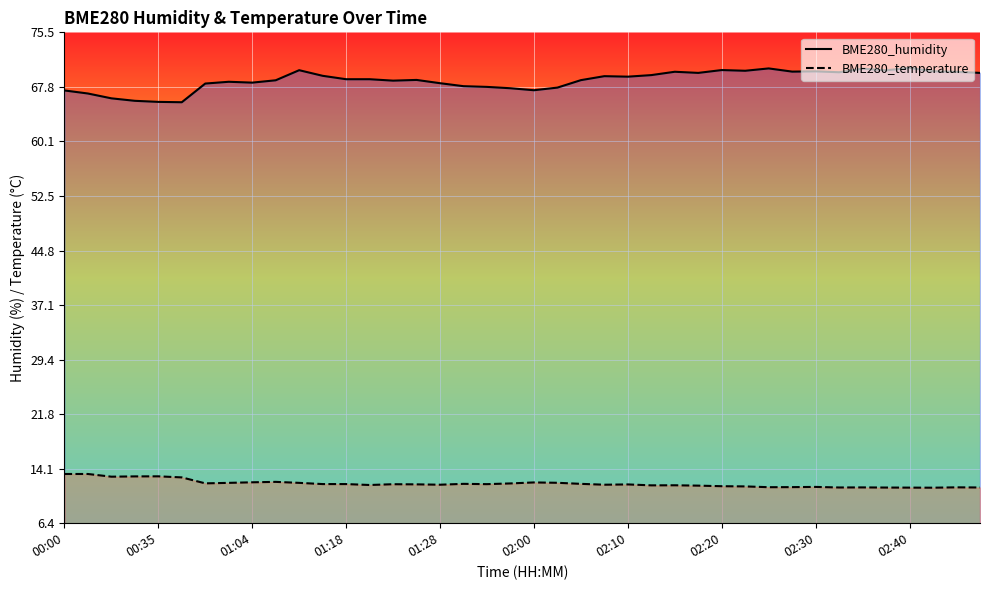

What is the minimum value shown in the chart?

11.4